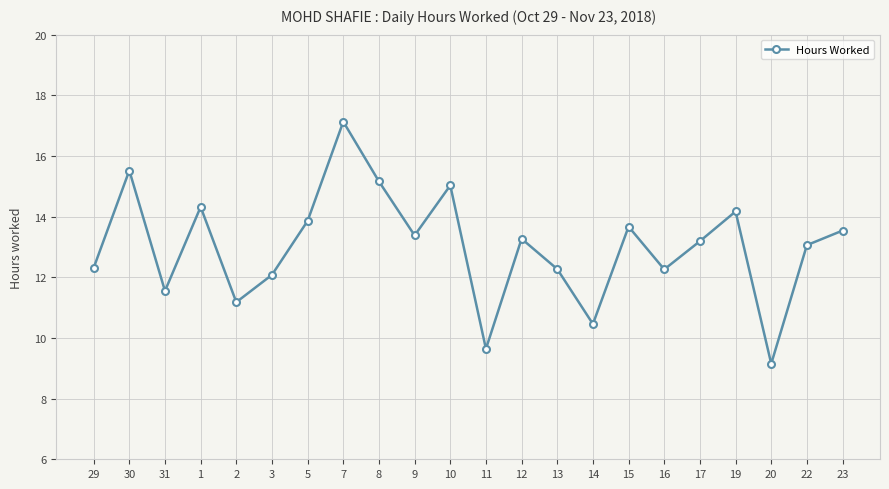

What is the sum of the values at 31 and 12?

24.8